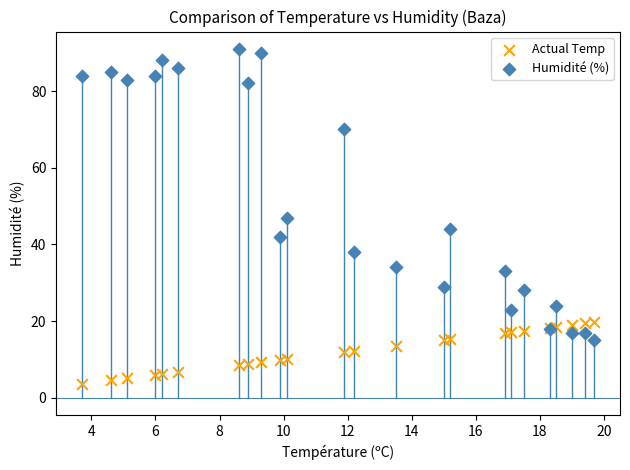

Which series reaches the maximum Y coordinate?

Humidité (%)